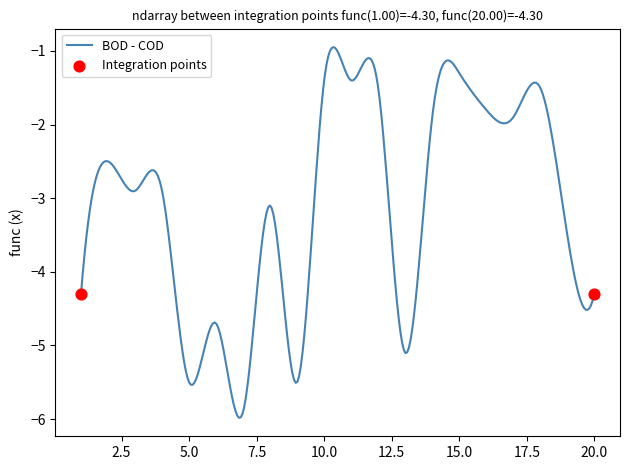

What is the difference between the maximum and minimum values?

5.0